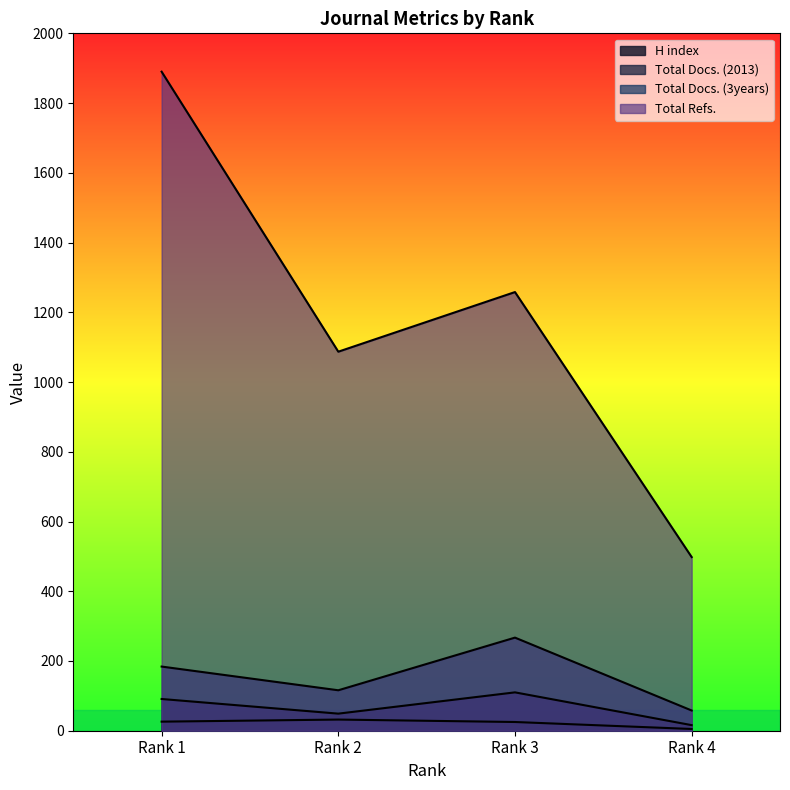

How many lines are shown in the chart?

4